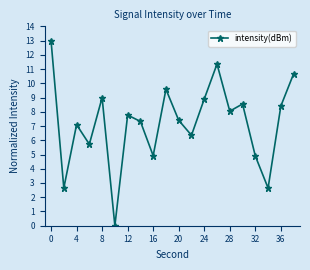

How many points are lower than both their immediate neighbors (excluding endpoints)?

7